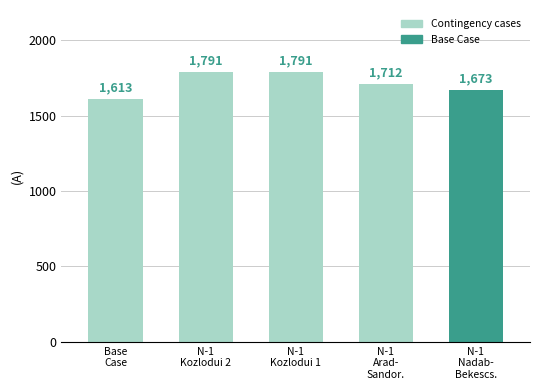

What is the label of the 4th bar from the right?

N-1
Kozlodui 2